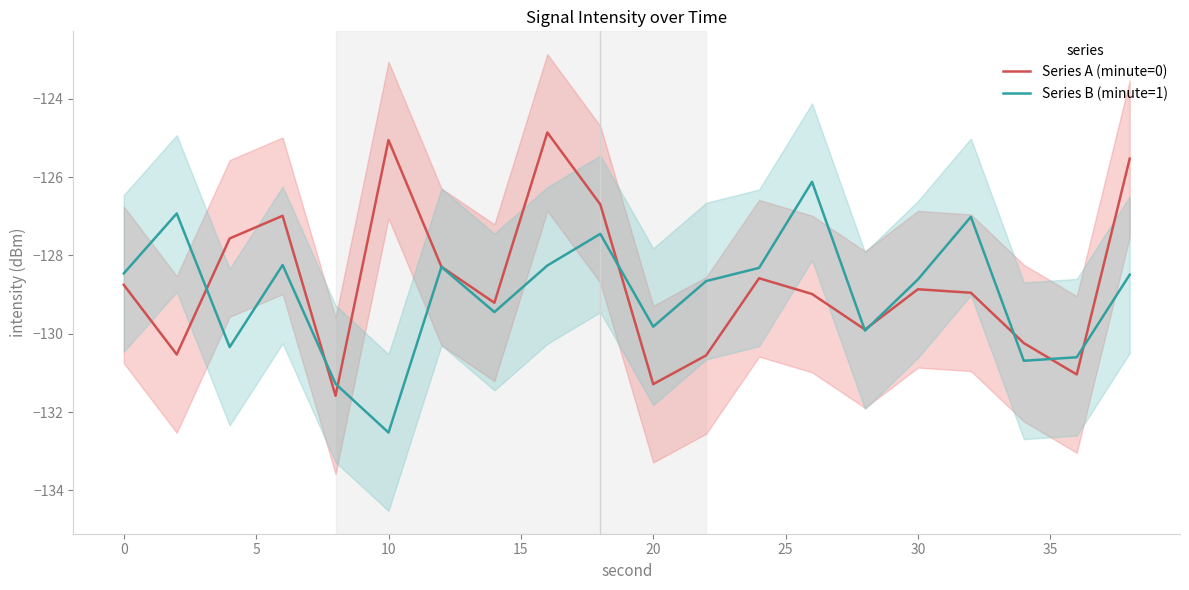

Rank the series by their average value, from highest to lowest.

Series A (minute=0), Series B (minute=1)